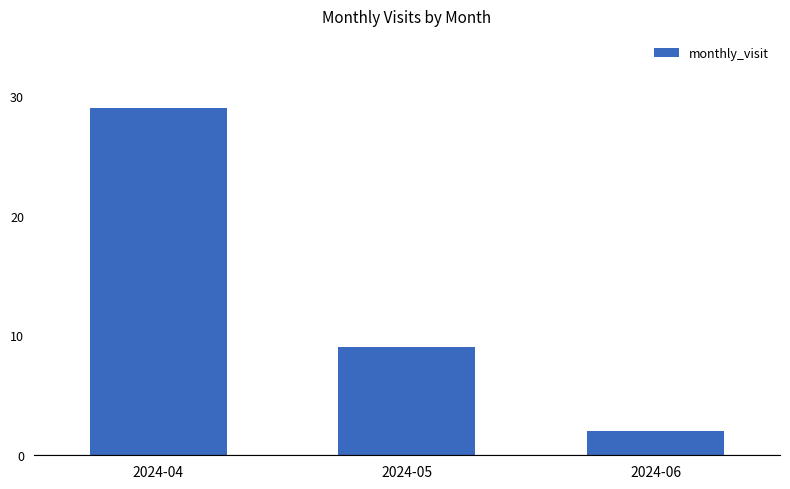

What is the smallest value displayed?

2